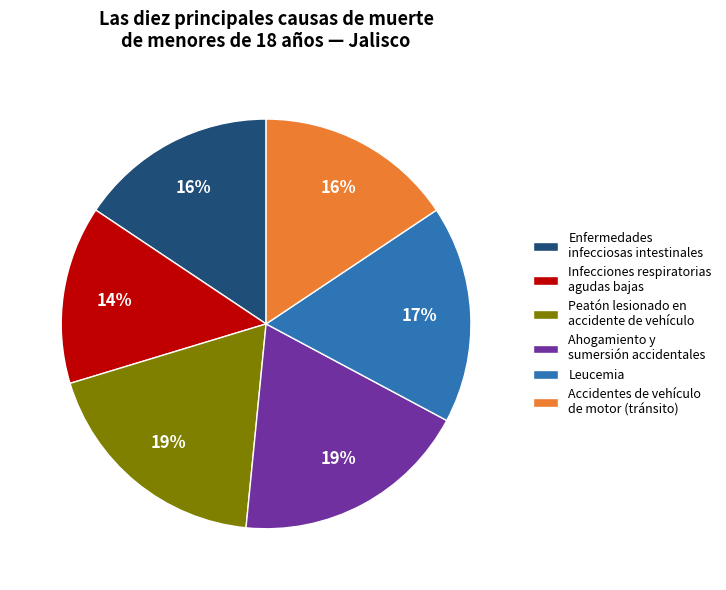

To the nearest percent, what is the difference between the largest and smallest slice percentages?

5%